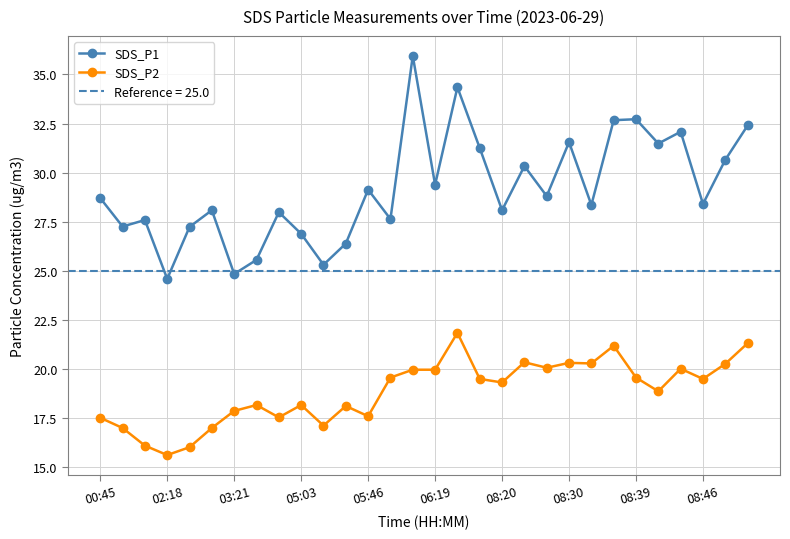

What is the average value of the SDS_P1 series?

29.2